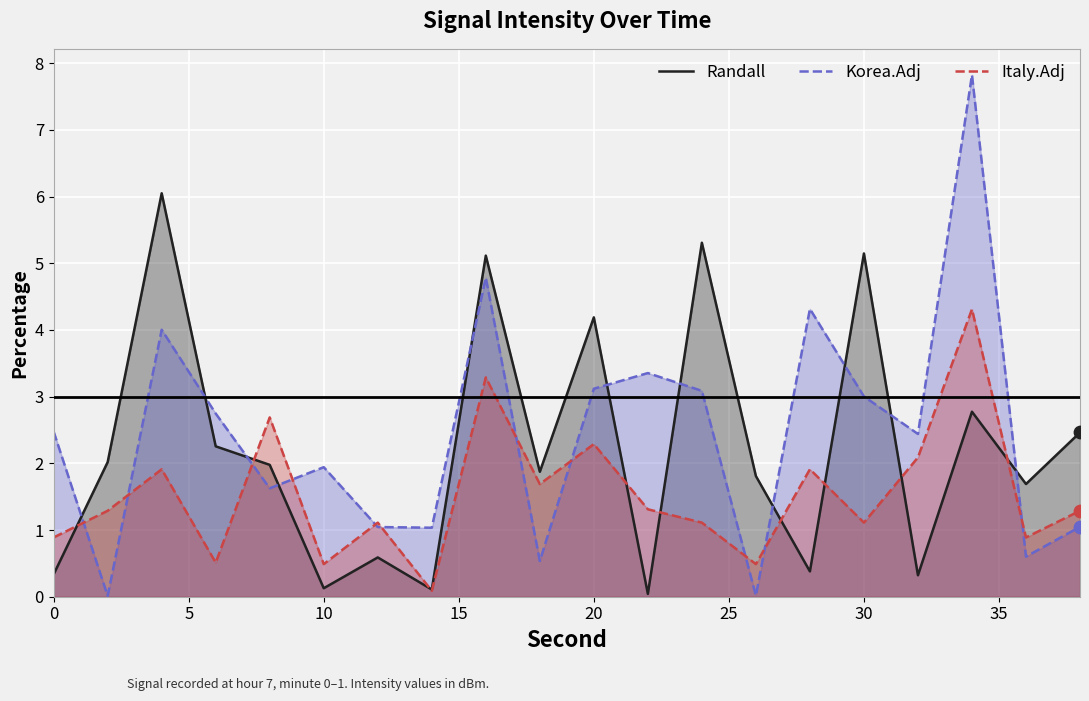

Which series contains the lowest Y value?

Korea.Adj